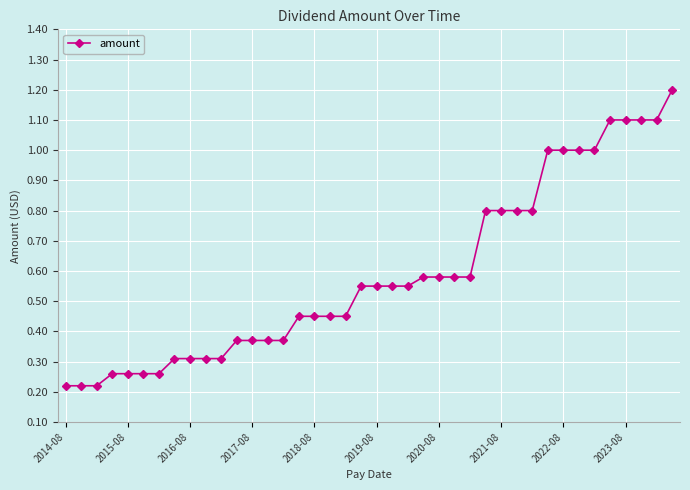

What is the value of the 39th point from the left?

1.1